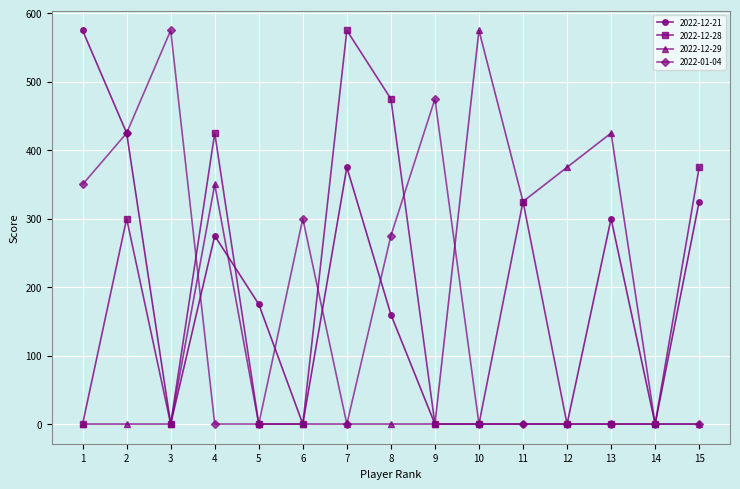

At which label does 2022-12-29 reach its peak?

10